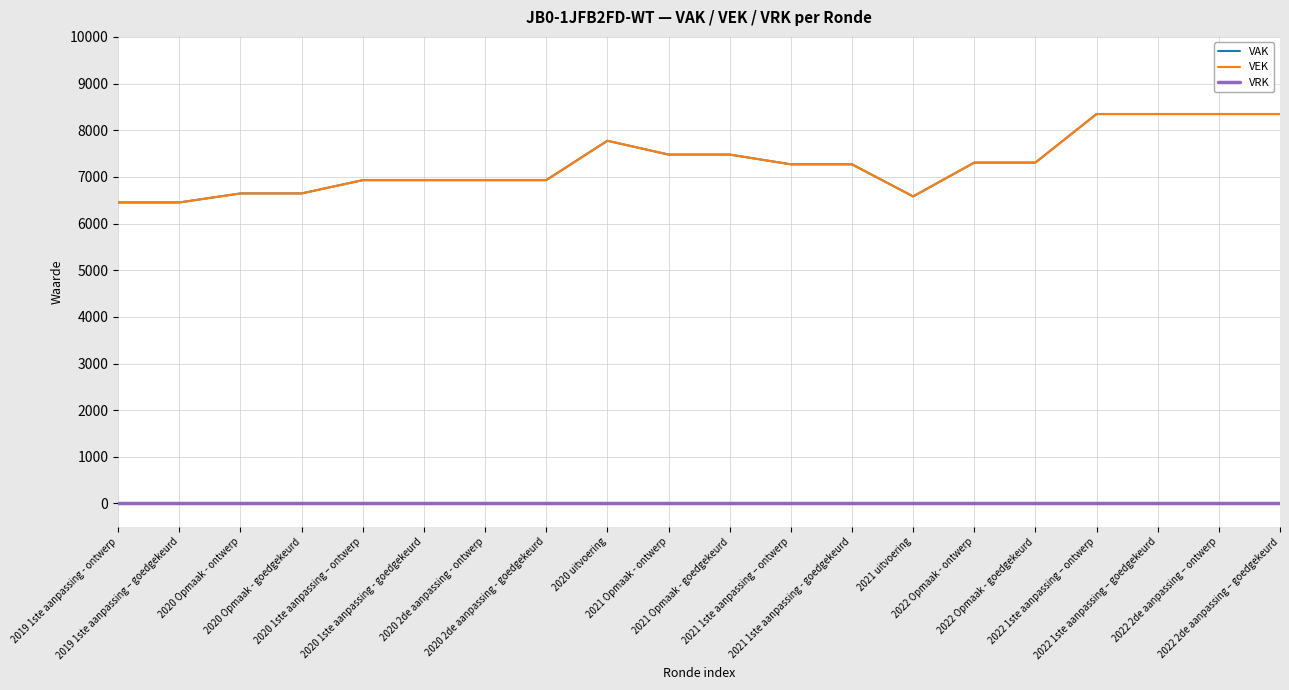

What is the label of the 5th point from the left?

2020 1ste aanpassing – ontwerp